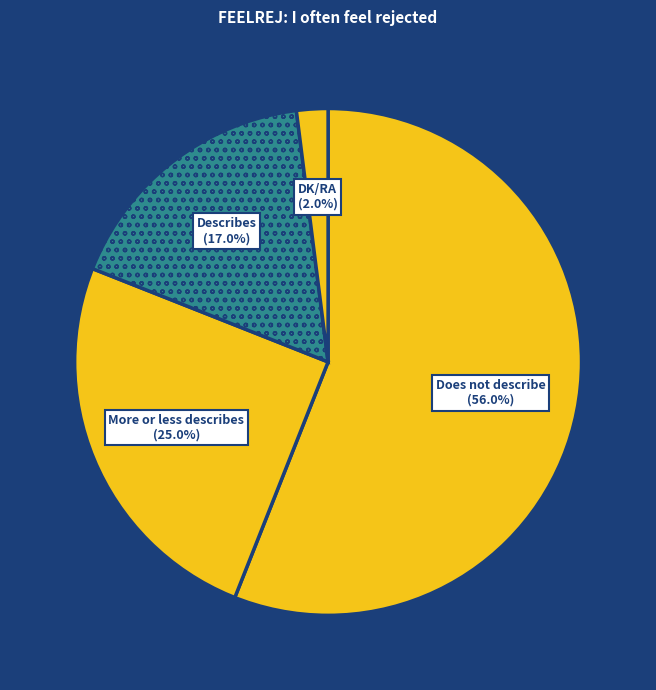

What is the ratio of the value at DK/RA to the value at More or less describes?

0.1